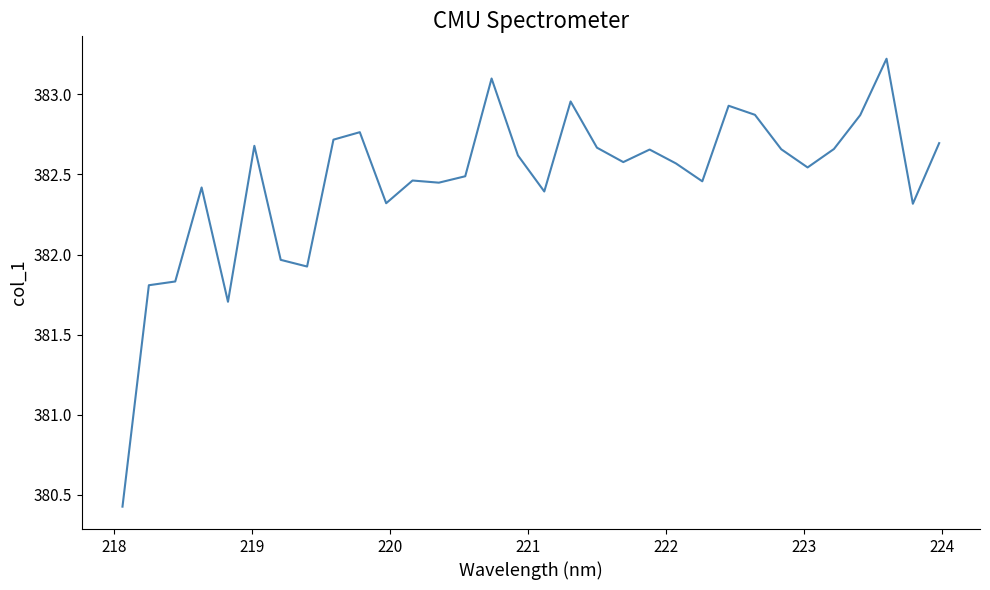

True or false: the data has more than 0 interior local peaks.

True